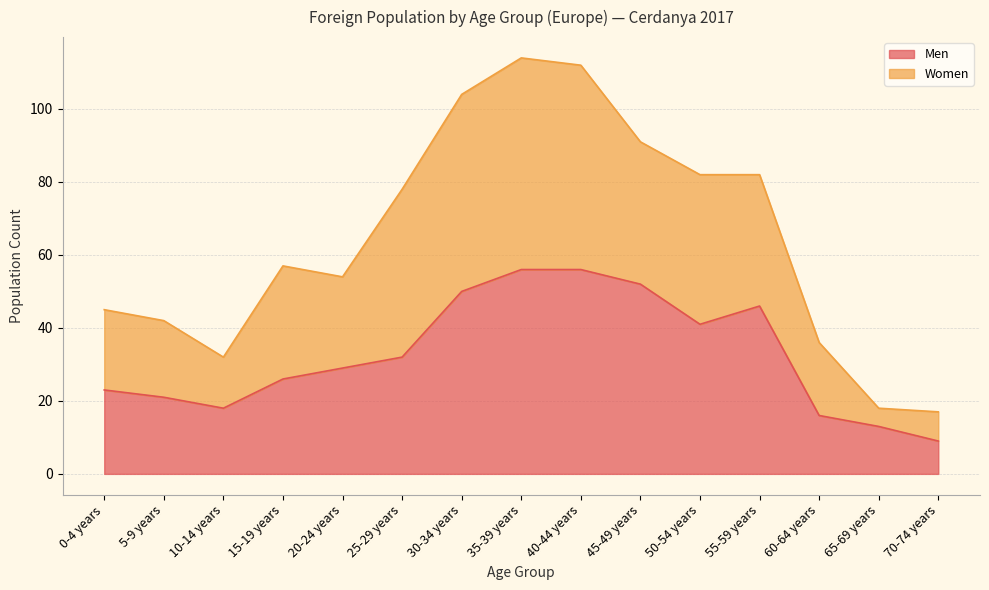

Where is the first local minimum for Women?

10-14 years